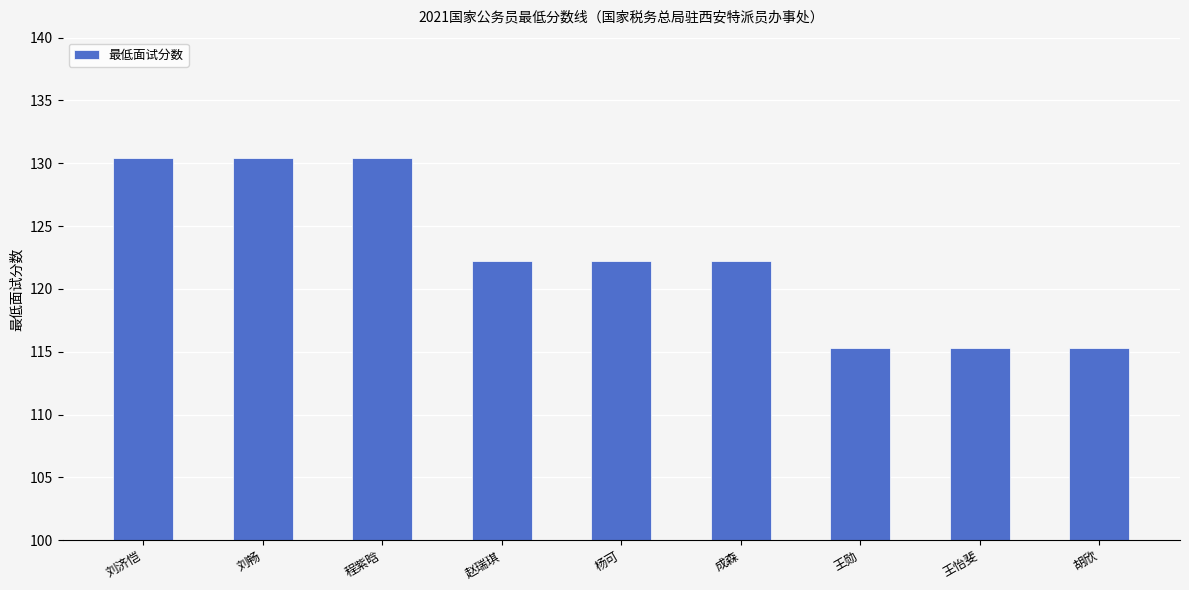

True or false: the data shows 115.3 at 王勋.

True